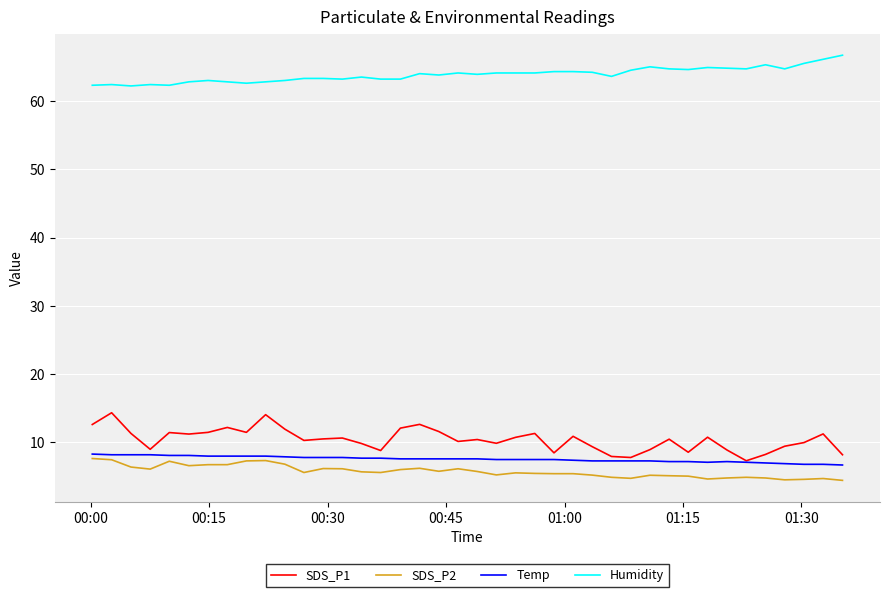

What are all the series names shown in the legend?

SDS_P1, SDS_P2, Temp, Humidity